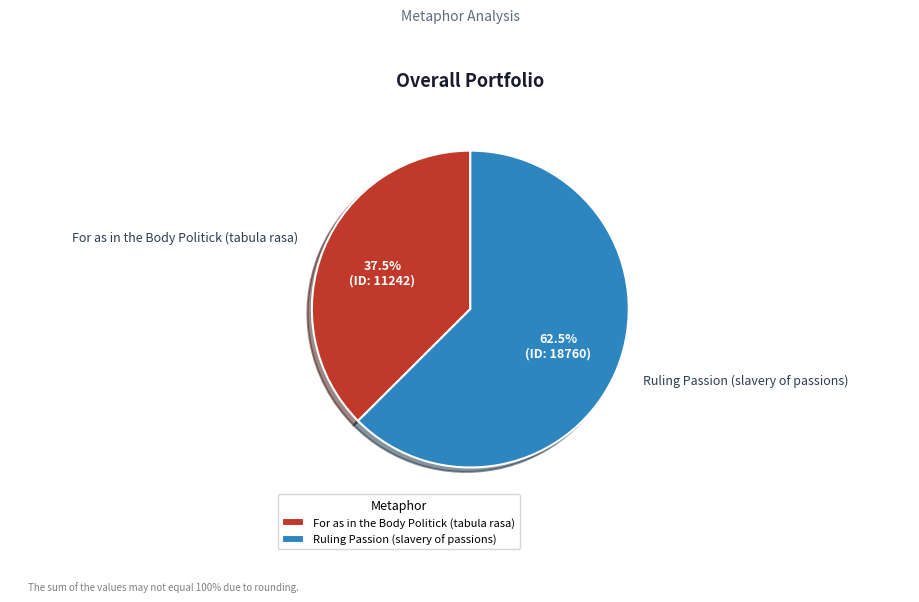

Is there any slice that represents more than half of the pie?

Yes